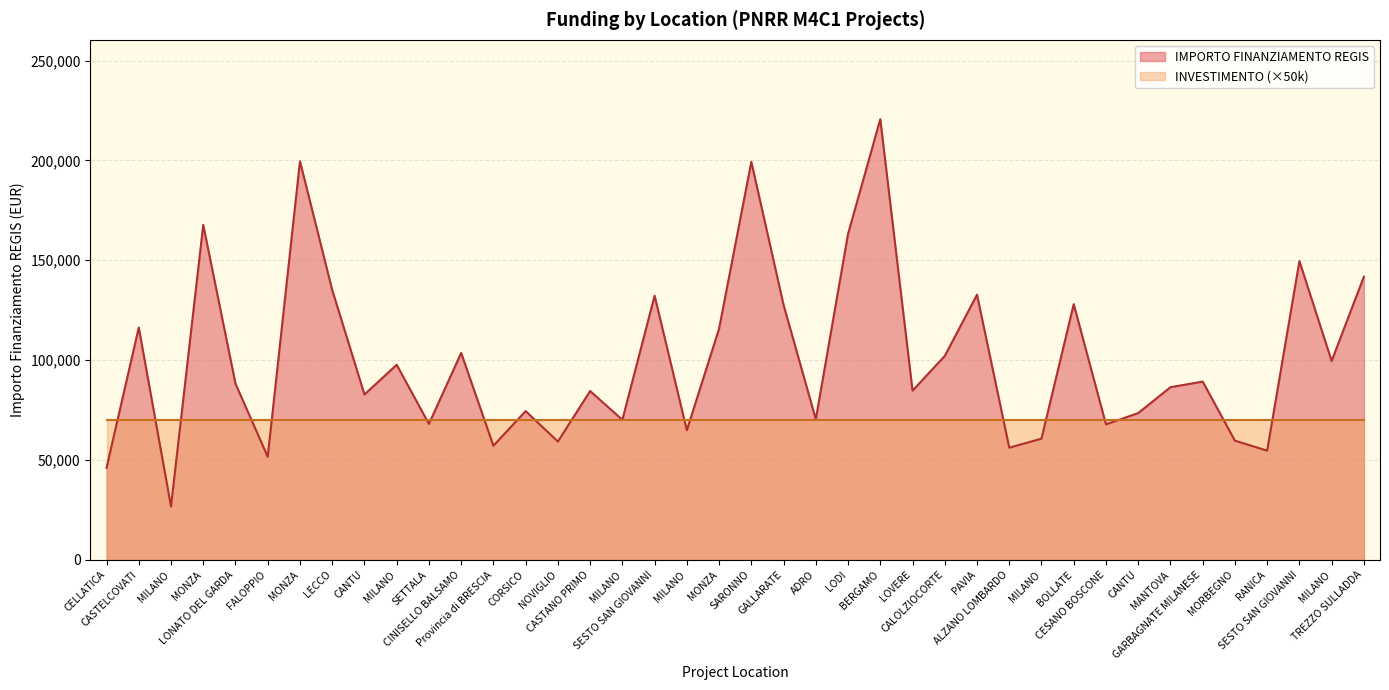

What is the difference between the second highest and second lowest values?

153523.2